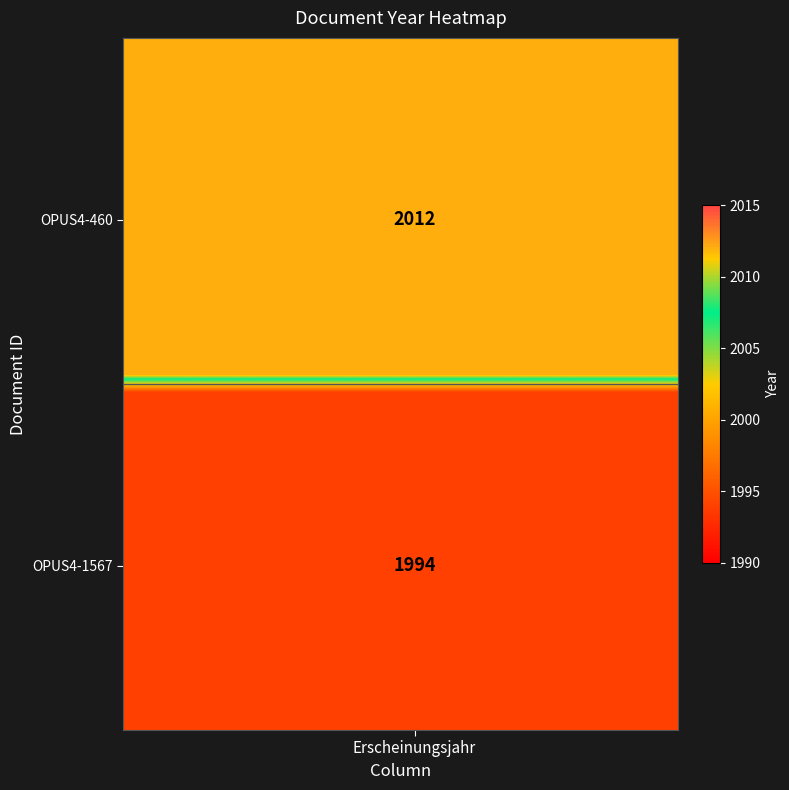

How many distinct data groups are displayed?

40